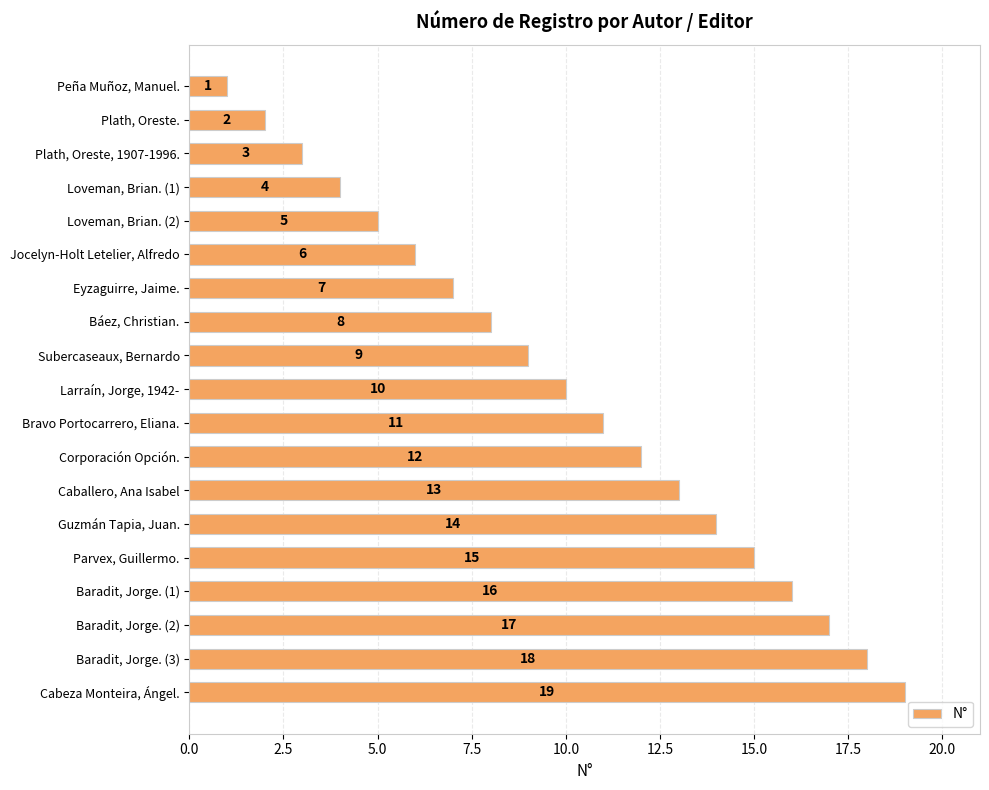

How many bars are there in total?

19